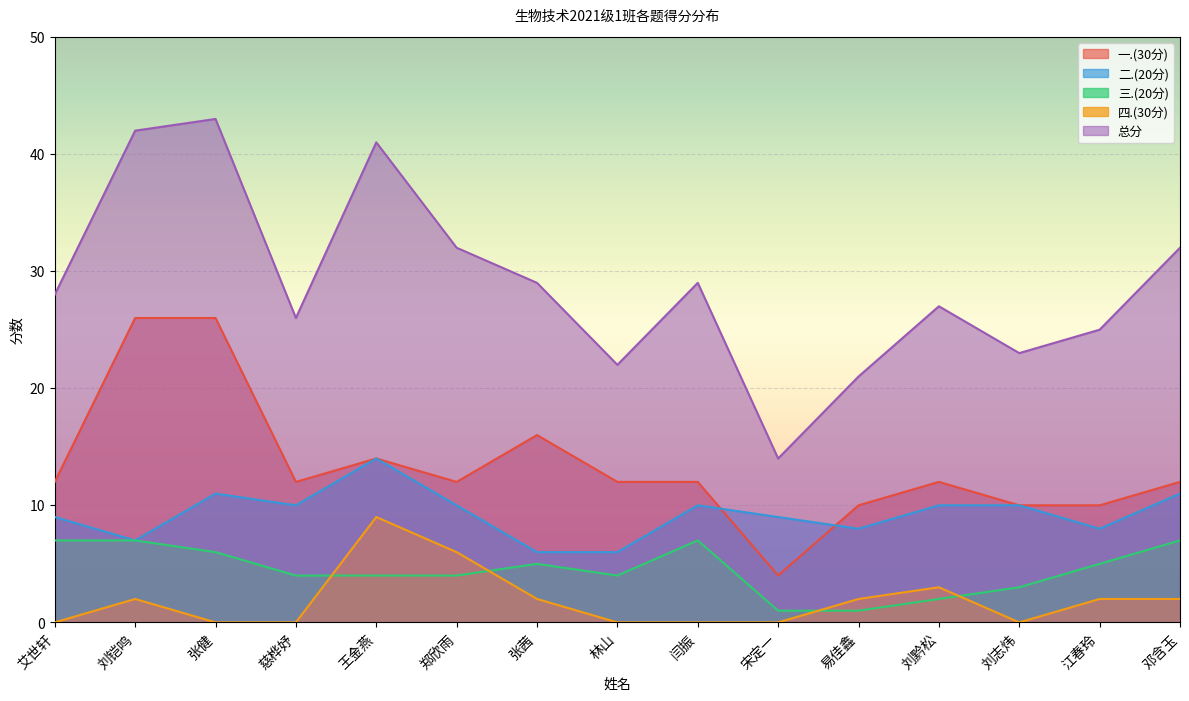

Which has a higher value, 宋定一 or 易佳鑫?

易佳鑫